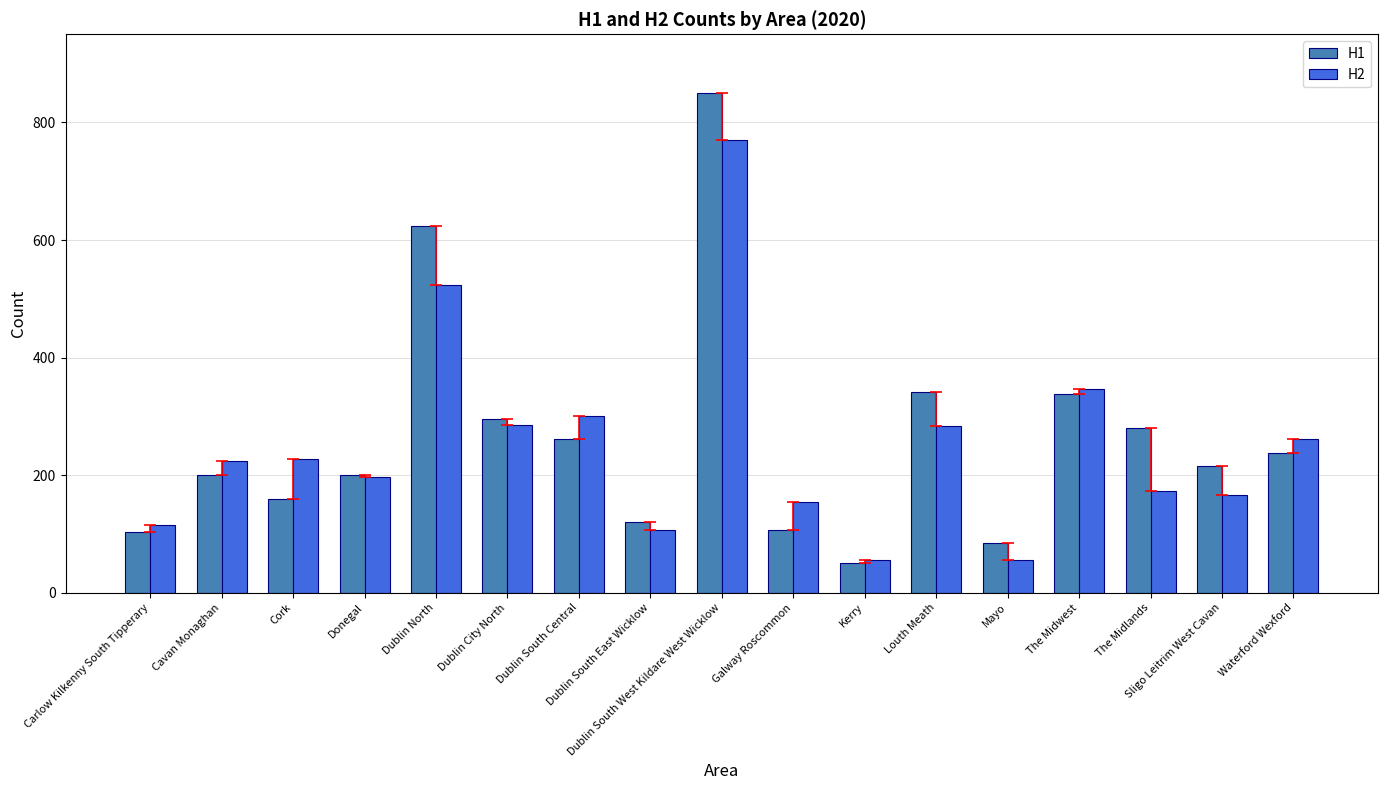

What is the average value of the H1 series?

263